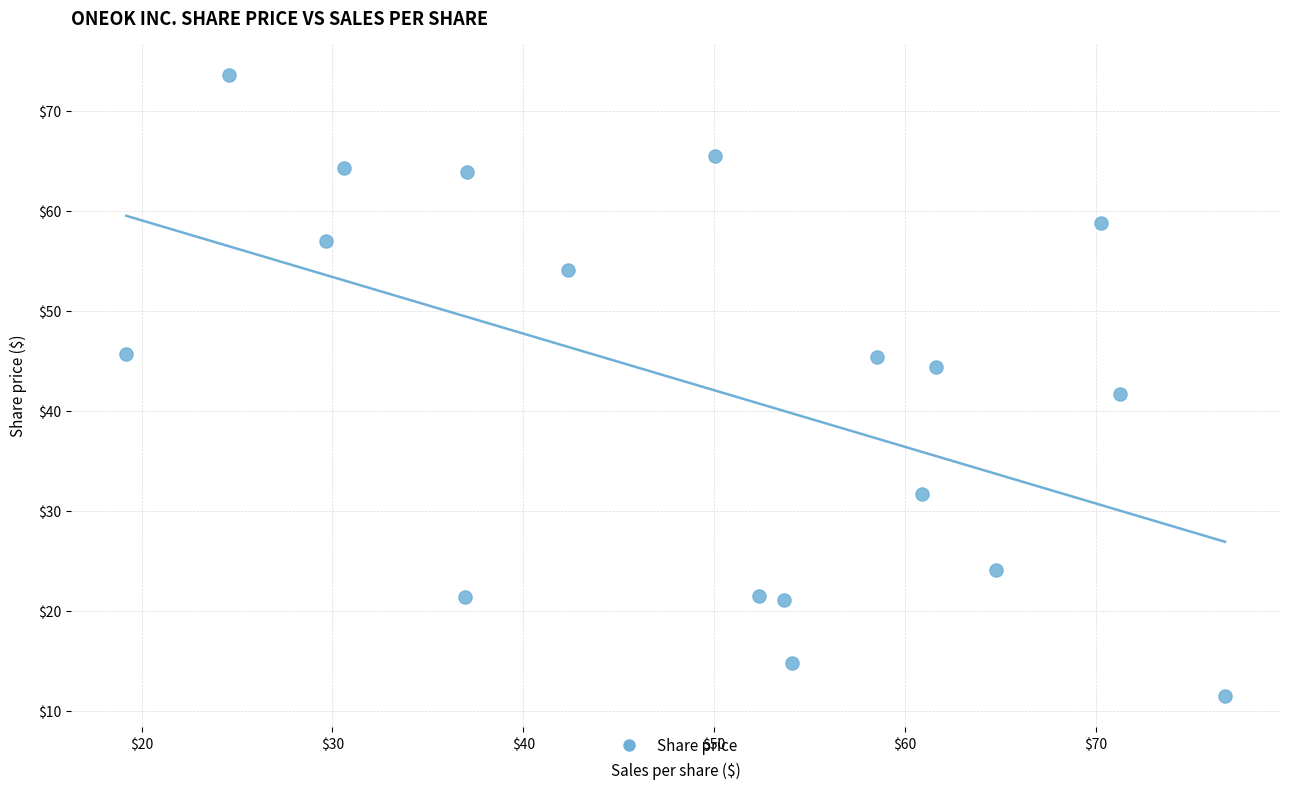

What is the range of Y values (max minus min)?

62.1